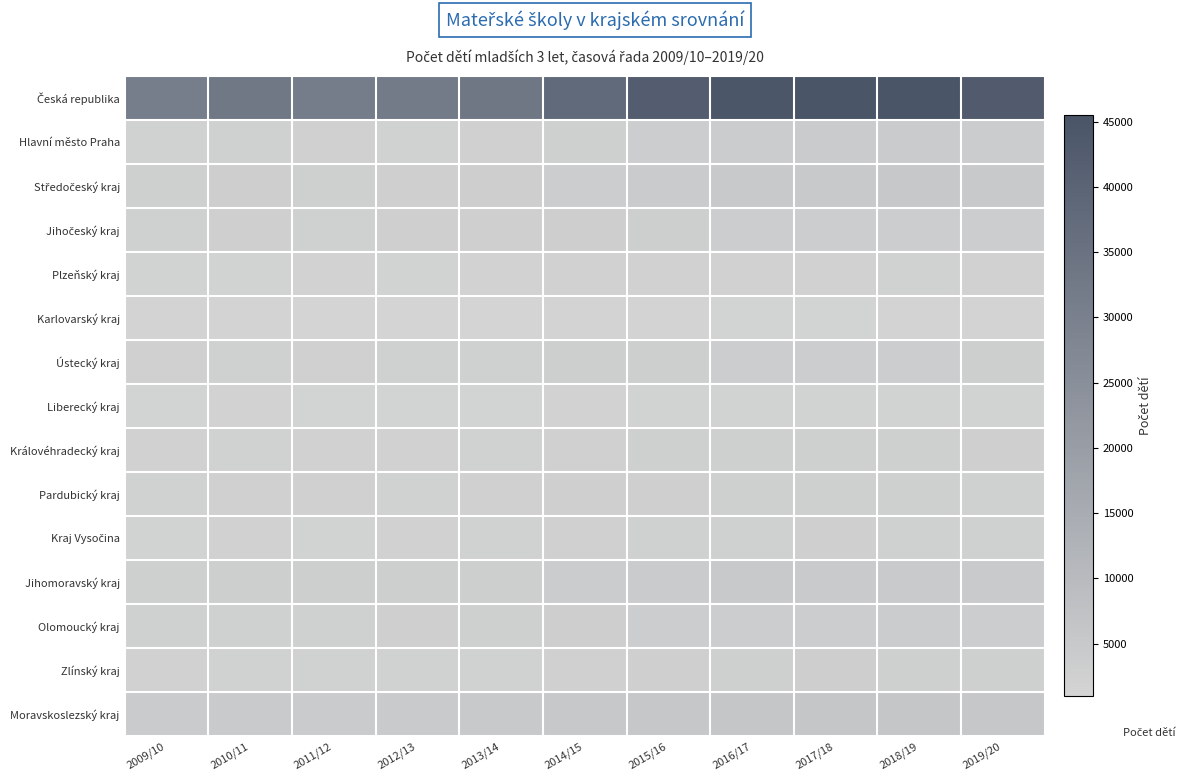

Rank the series at 2018/19 from lowest to highest value.

Karlovarský kraj, Liberecký kraj, Plzeňský kraj, Kraj Vysočina, Pardubický kraj, Královéhradecký kraj, Zlínský kraj, Ústecký kraj, Jihočeský kraj, Olomoucký kraj, Hlavní město Praha, Jihomoravský kraj, Středočeský kraj, Moravskoslezský kraj, Česká republika